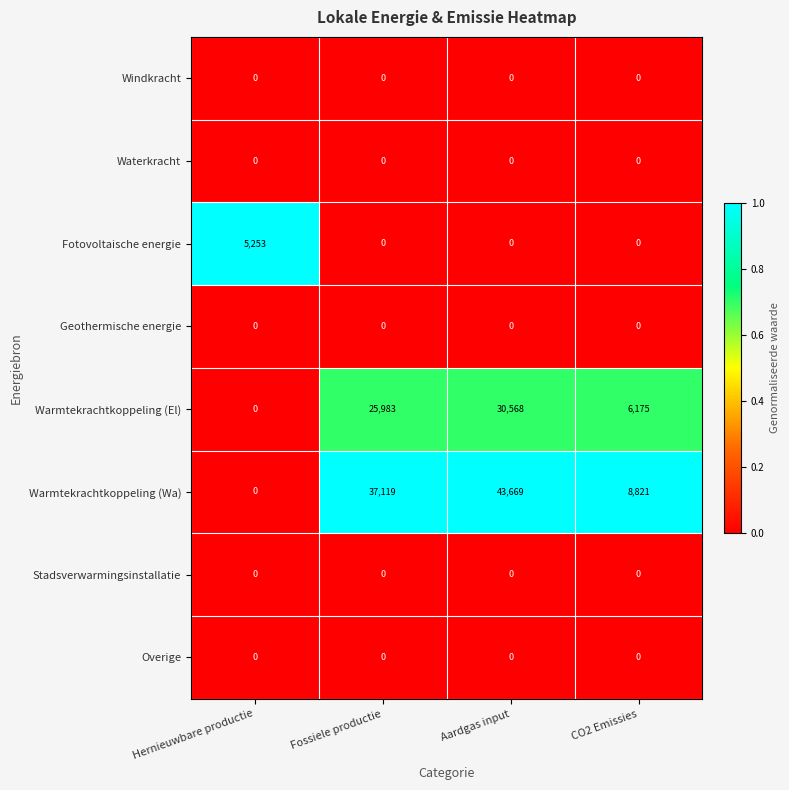

What is the difference between the maximum and second lowest values in the Fotovoltaische energie series?

5253